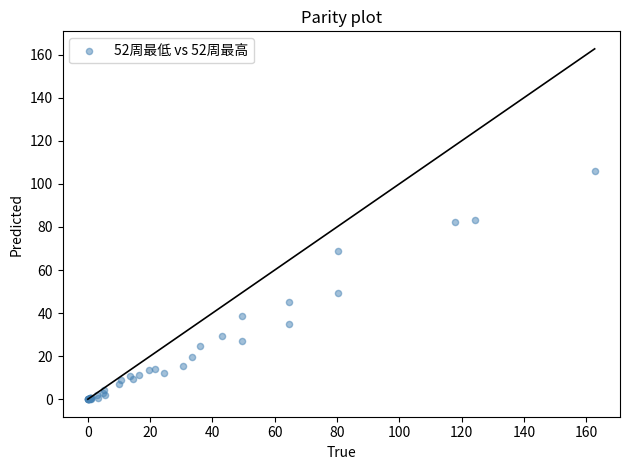

What Y value in the scatter plot is closest to 53?

49.2